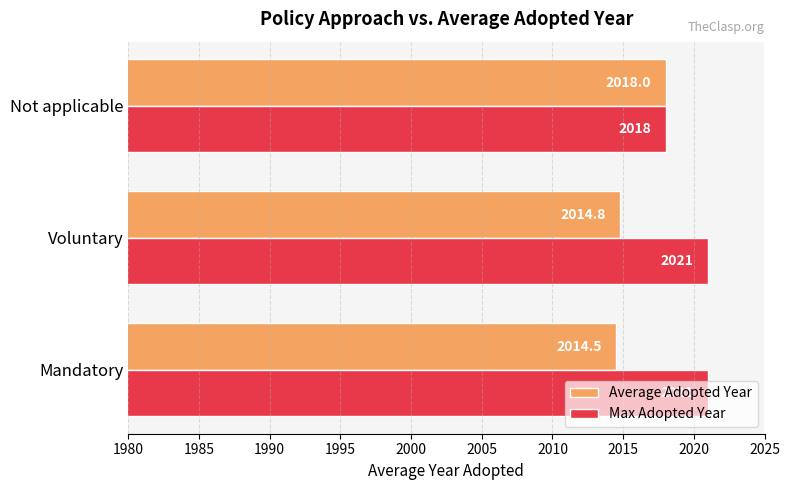

What is the average value of the Average Adopted Year series?

2015.8